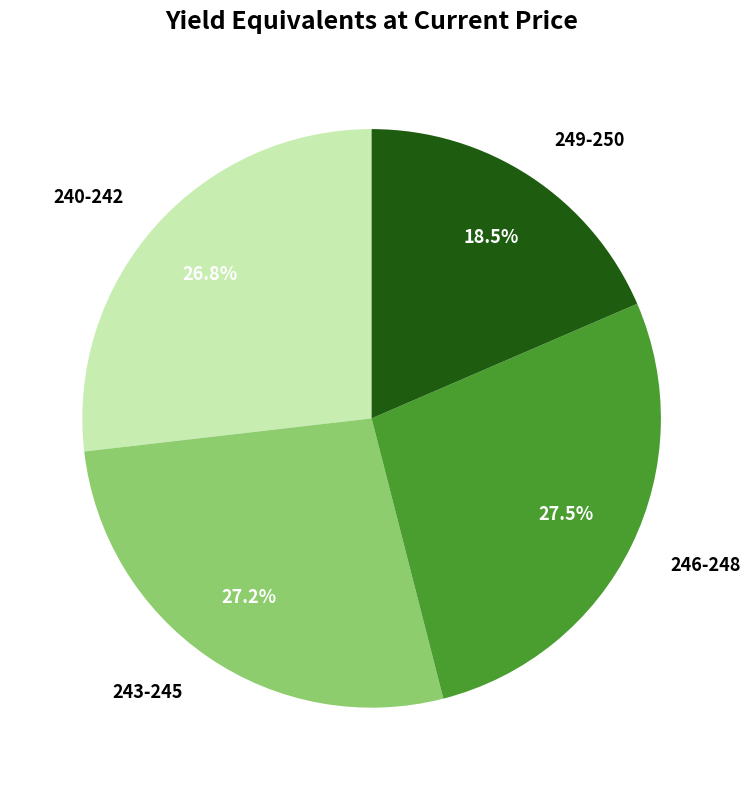

What is the ratio of the value at 246-248 to the value at 240-242?

1.0